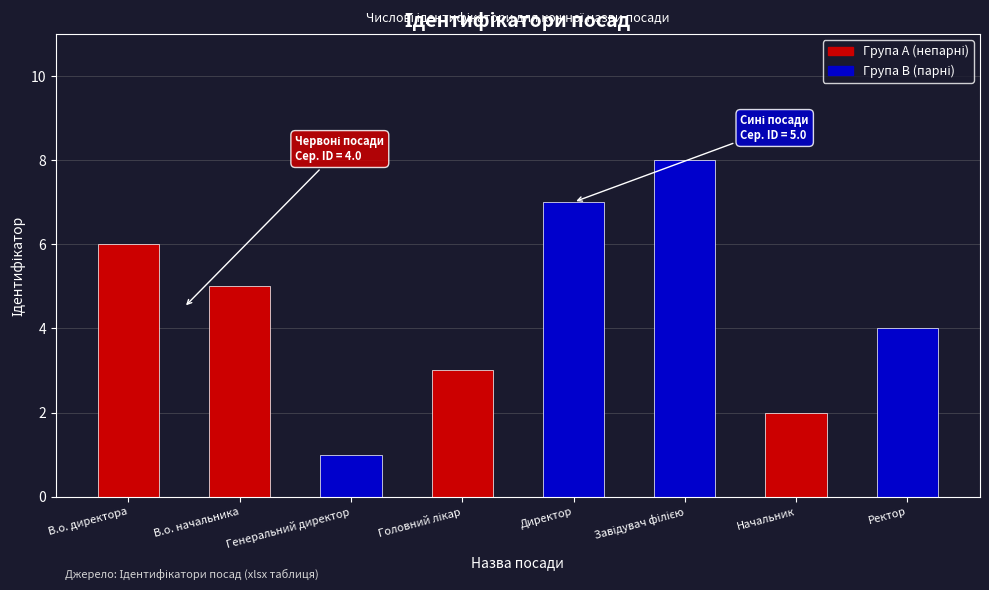

What is the greatest value displayed?

8